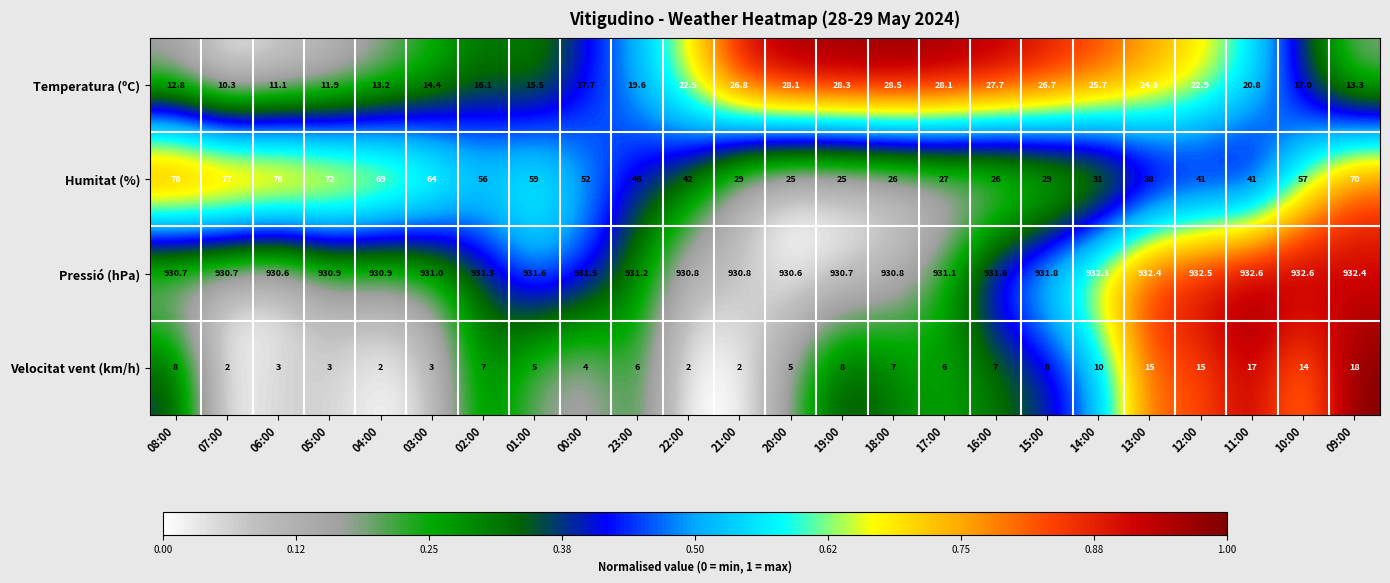

What is the difference between the highest and lowest values at 16:00?

924.6